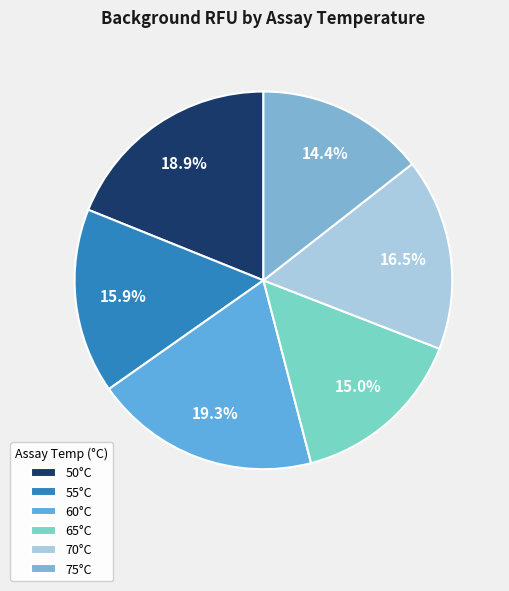

How many segments does this pie chart have?

6